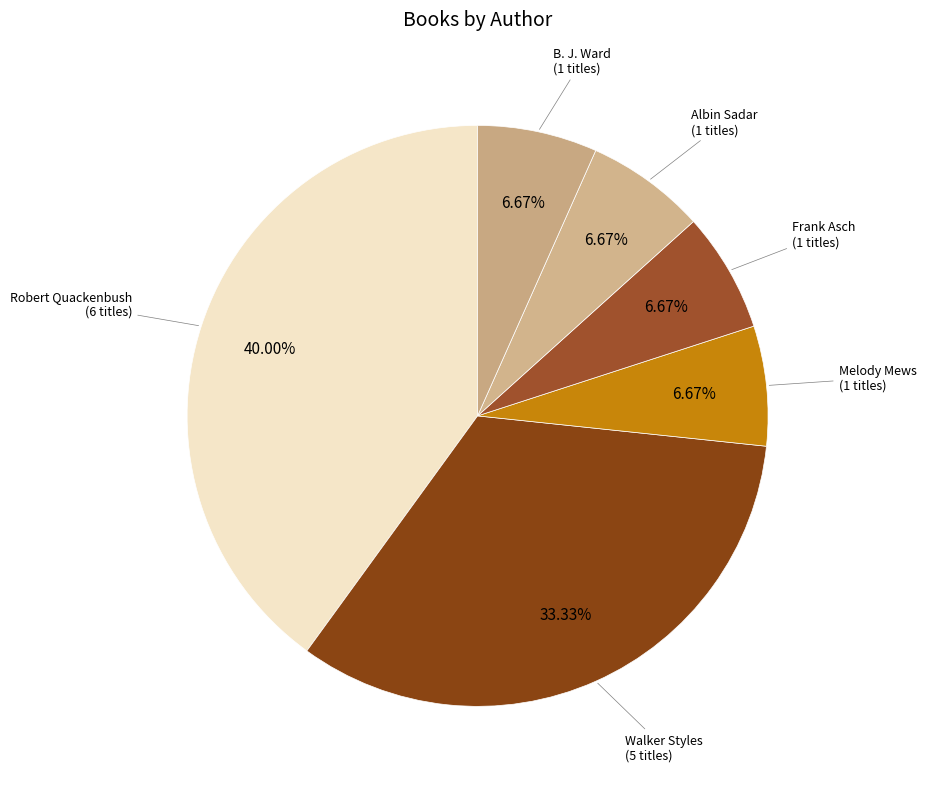

Is the sum of Melody Mews (1 titles) and Robert Quackenbush (6 titles) greater than half?

No